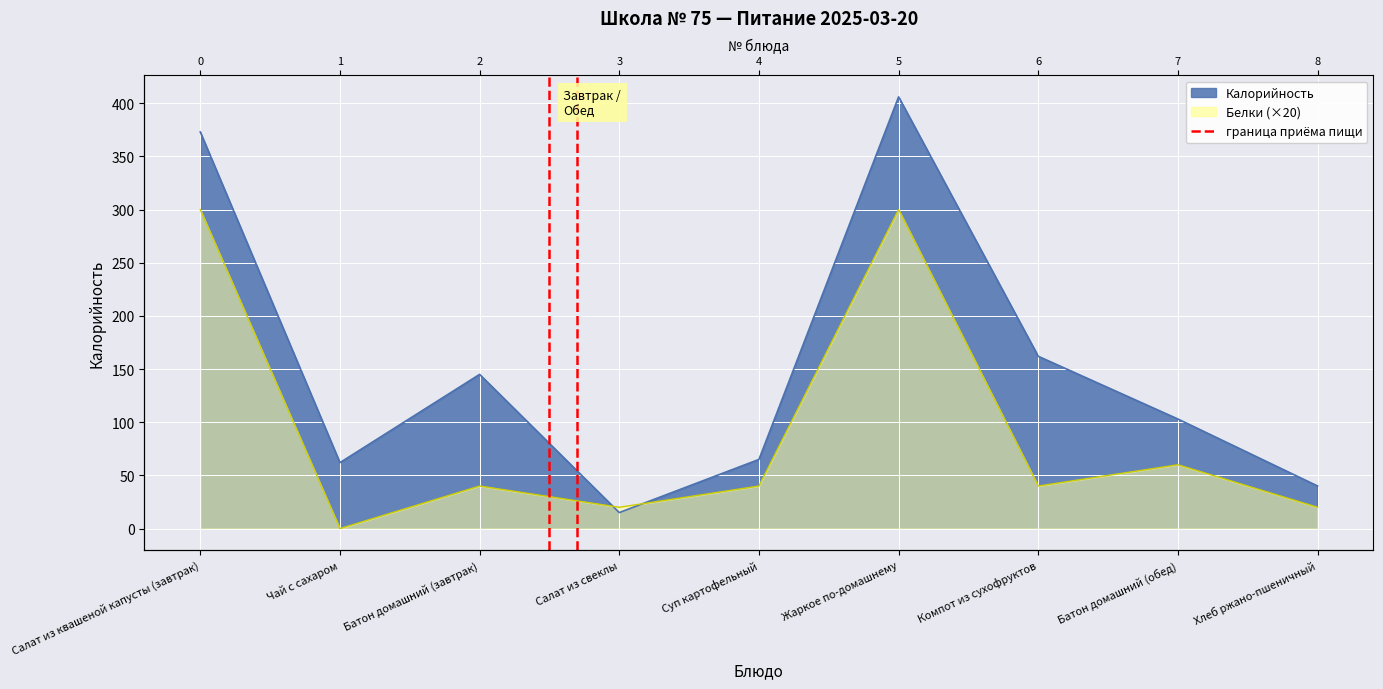

The chart shows a value of 1 at Чай с сахаром. True or false?

False